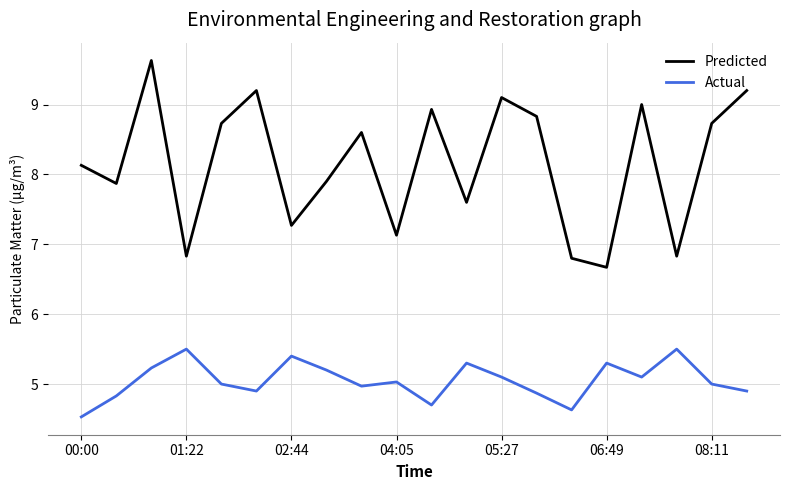

Which series has the largest range (max minus min)?

Predicted